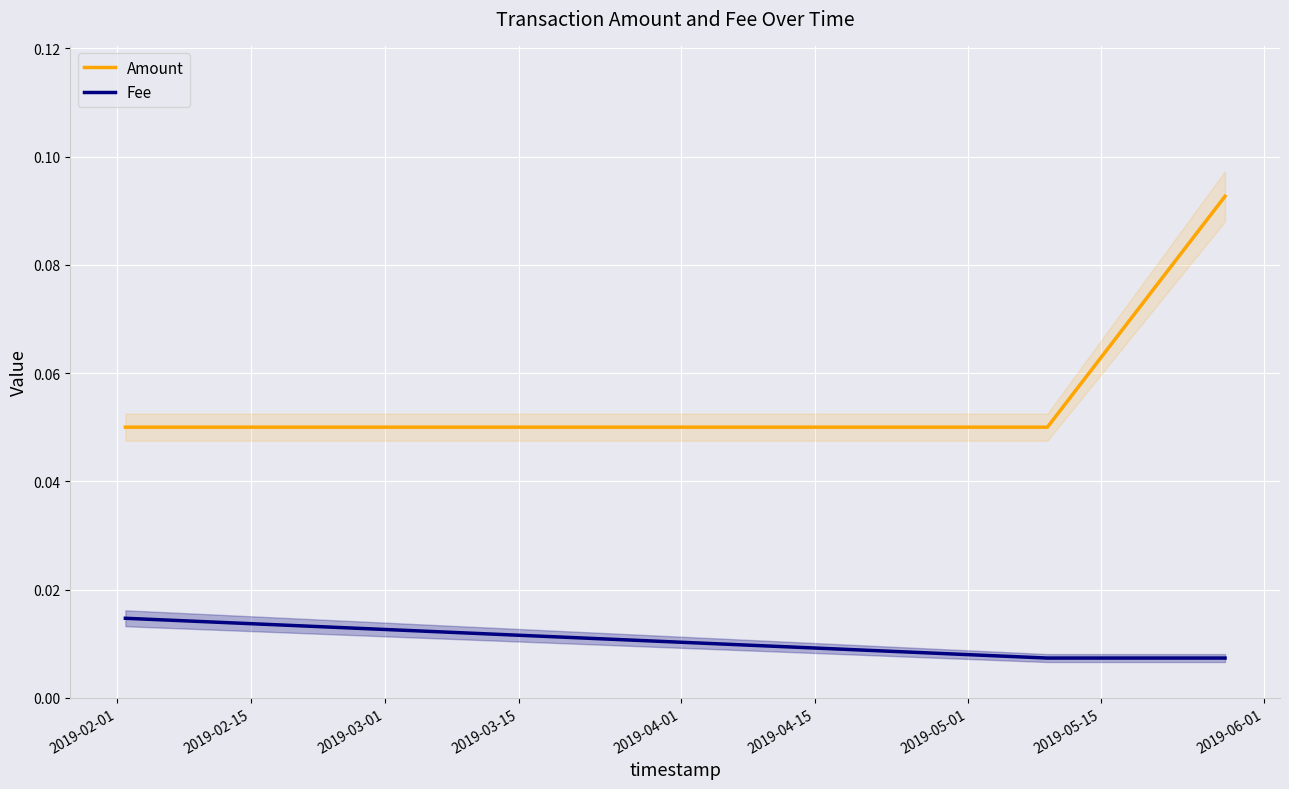

True or false: Amount has a value of 0.1 at 2019-02-15.

True